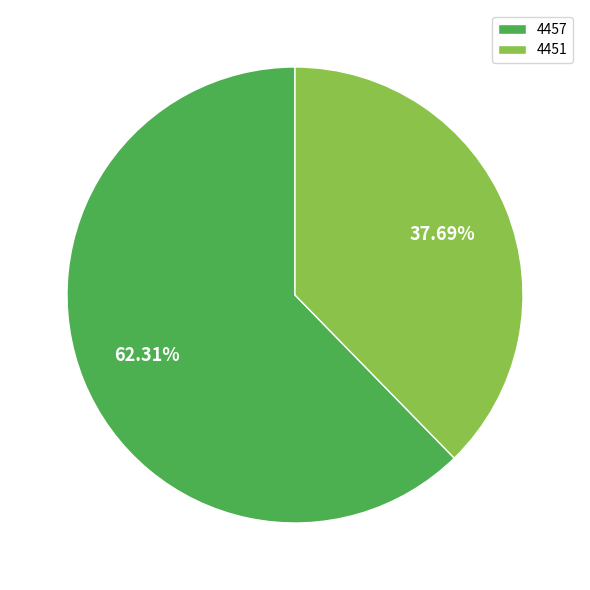

To the nearest percent, what is the average slice percentage?

50%